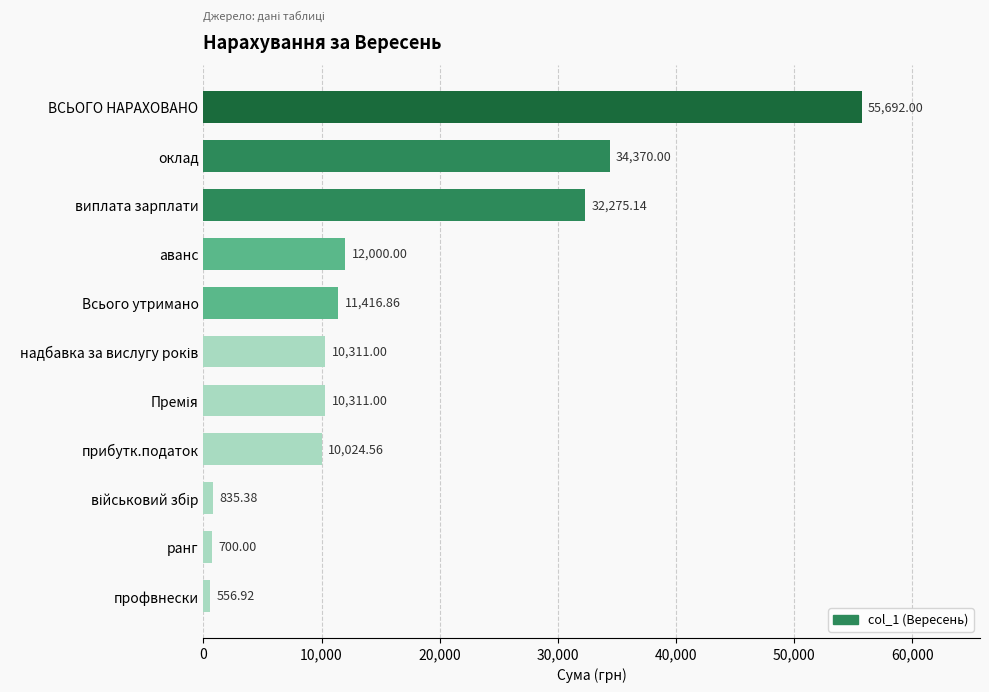

How many bars are there in total?

11